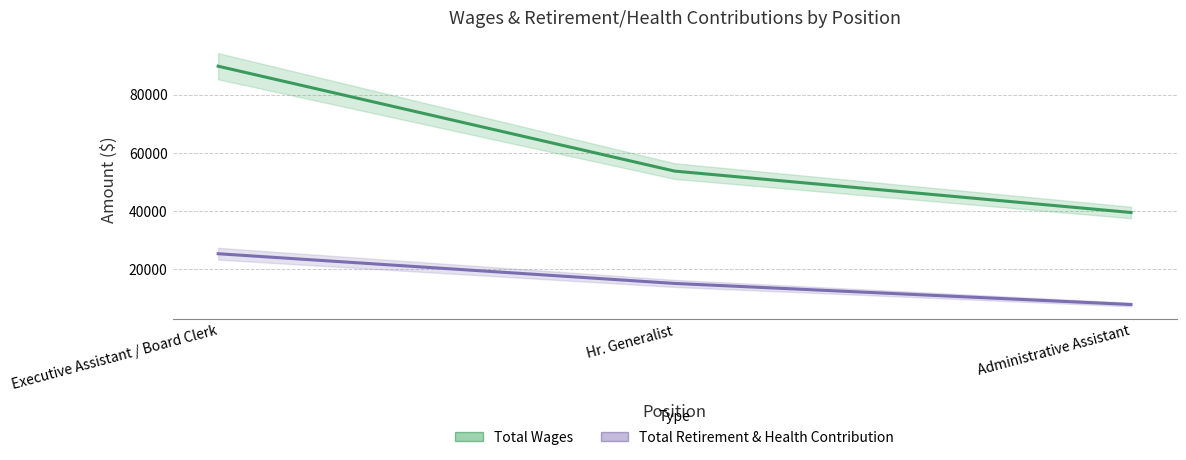

Which series changed the most between Executive Assistant / Board Clerk and Hr. Generalist?

Total Wages